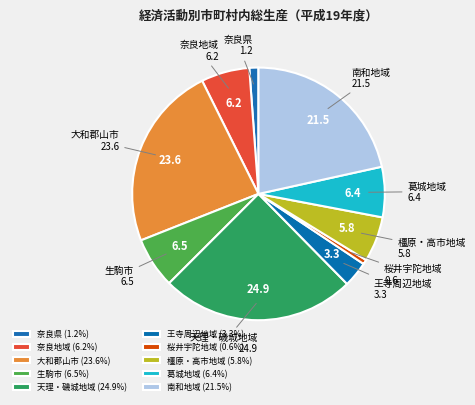

Is the sum of 生駒市 and 桜井宇陀地域 greater than half?

No